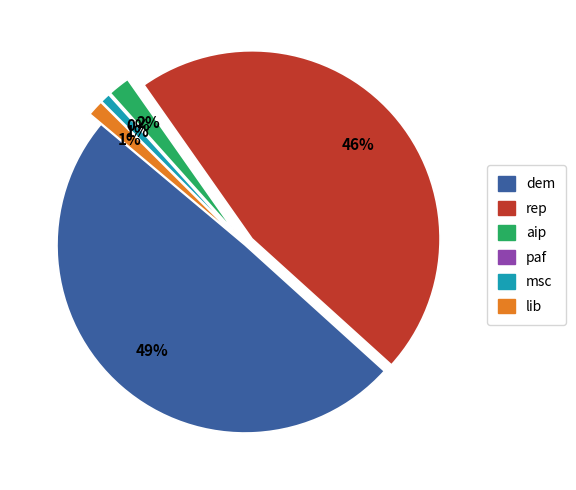

To the nearest percent, what percentage of the pie is aip?

2%